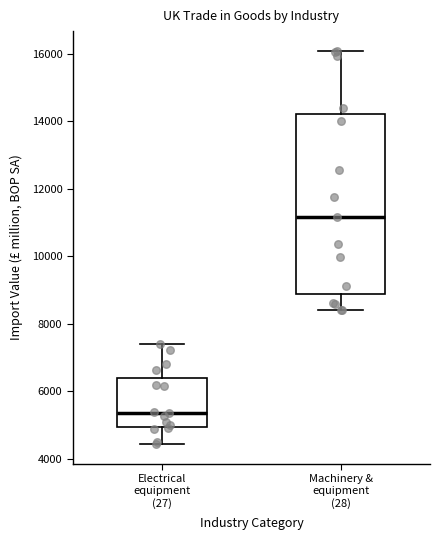

Which box is the tallest, from its lower edge to its upper edge?

Machinery & equipment (28)